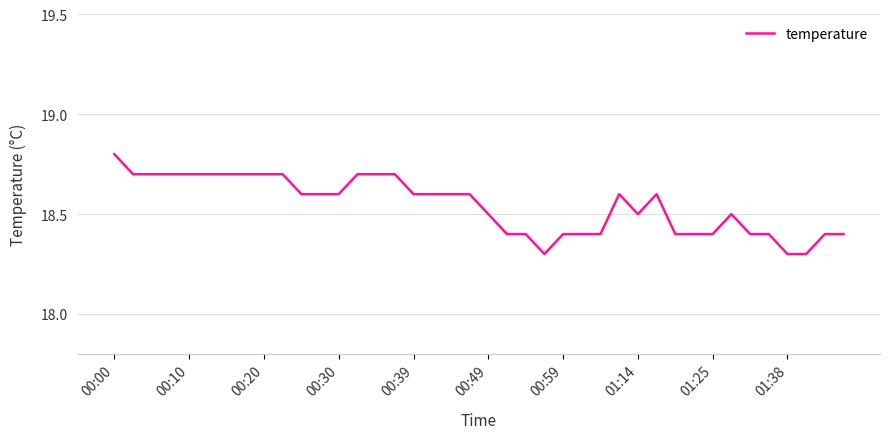

How many categories are shown in the chart?

40